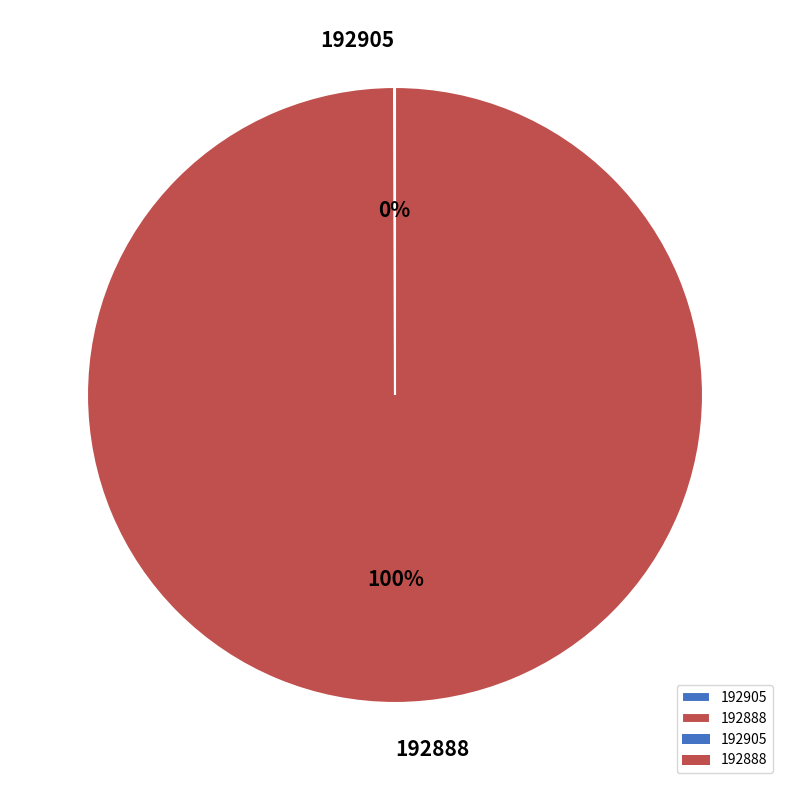

To the nearest percent, what is the average slice percentage?

50%